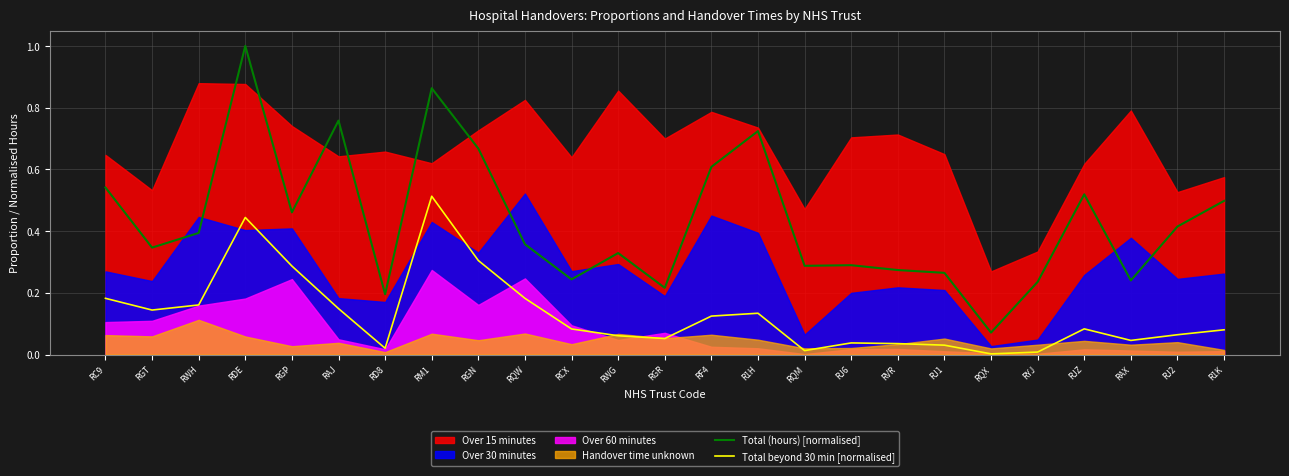

How many interior local peaks does the Total beyond 30 min [normalised] series have?

5